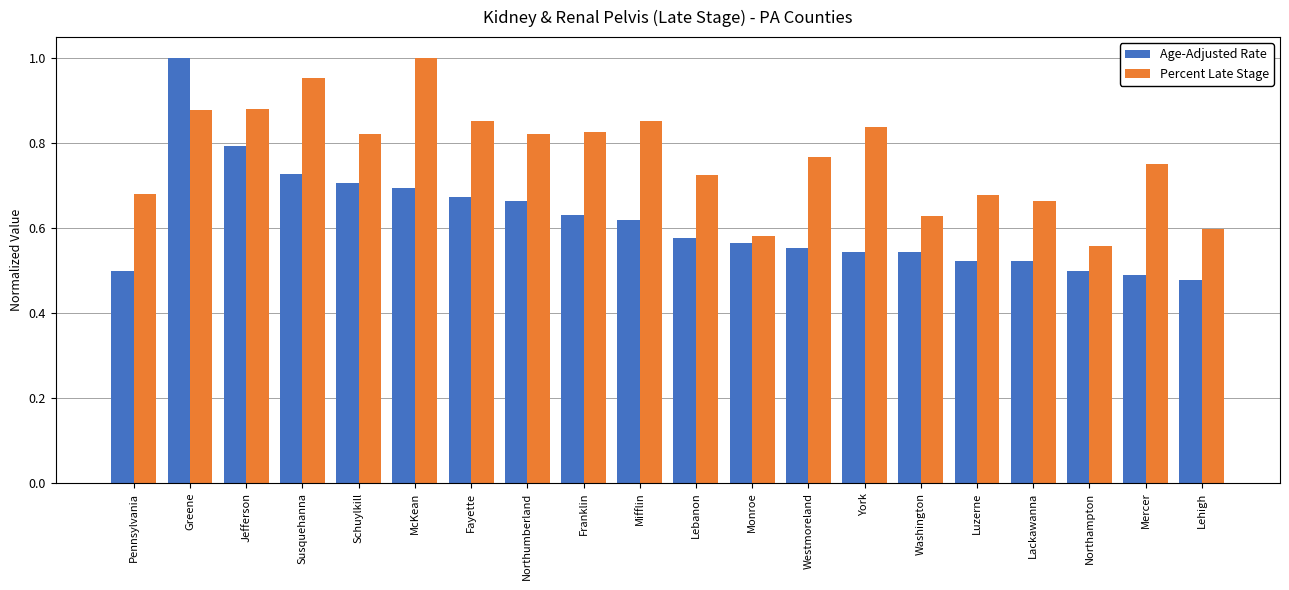

What is the difference between the second highest and minimum values in the Percent Late Stage series?

0.4